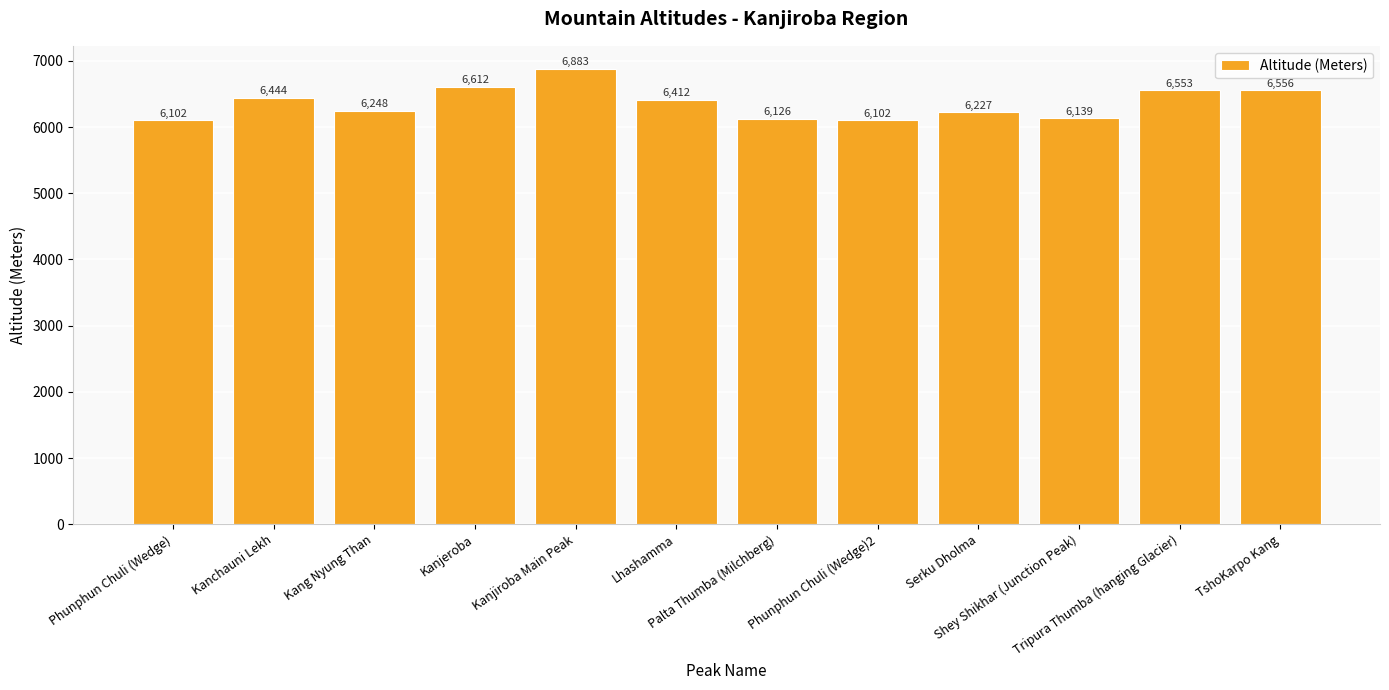

Which has a higher value, TshoKarpo Kang or Tripura Thumba (hanging Glacier)?

TshoKarpo Kang